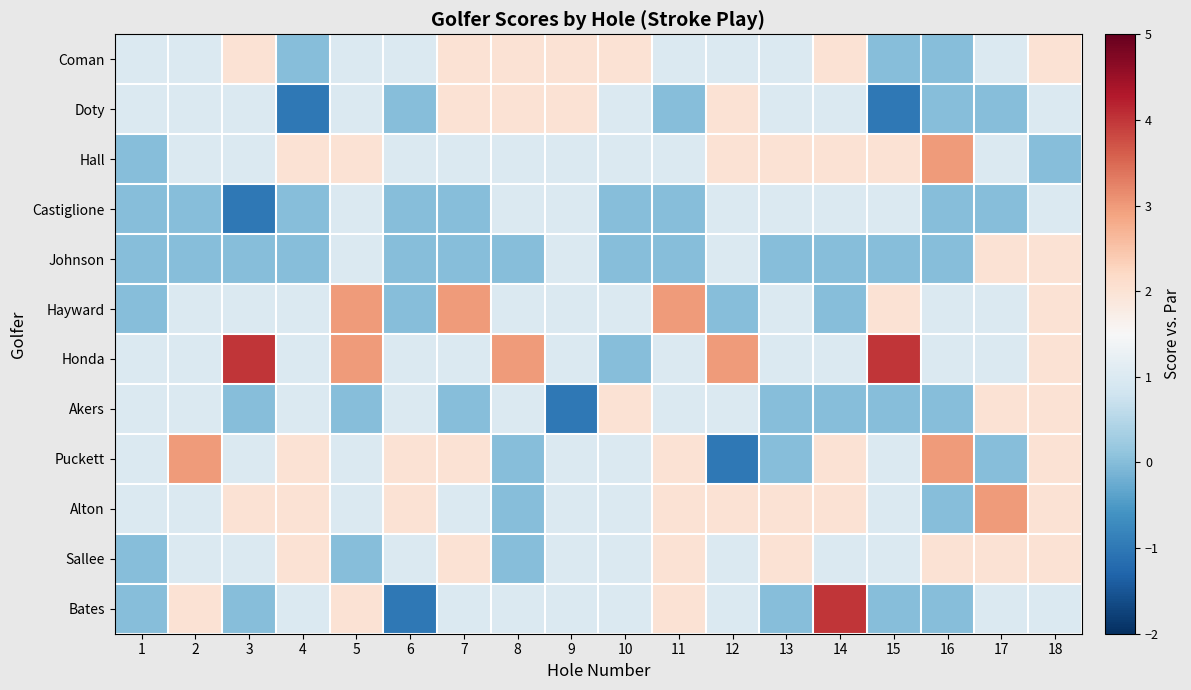

Reading right to left, list all the values displayed in this chart.

Coman: 18=2	17=1	16=0	15=0	14=2	13=1	12=1	11=1	10=2	9=2	8=2	7=2	6=1	5=1	4=0	3=2	2=1	1=1
Doty: 18=1	17=0	16=0	15=-1	14=1	13=1	12=2	11=0	10=1	9=2	8=2	7=2	6=0	5=1	4=-1	3=1	2=1	1=1
Hall: 18=0	17=1	16=3	15=2	14=2	13=2	12=2	11=1	10=1	9=1	8=1	7=1	6=1	5=2	4=2	3=1	2=1	1=0
Castiglione: 18=1	17=0	16=0	15=1	14=1	13=1	12=1	11=0	10=0	9=1	8=1	7=0	6=0	5=1	4=0	3=-1	2=0	1=0
Johnson: 18=2	17=2	16=0	15=0	14=0	13=0	12=1	11=0	10=0	9=1	8=0	7=0	6=0	5=1	4=0	3=0	2=0	1=0
Hayward: 18=2	17=1	16=1	15=2	14=0	13=1	12=0	11=3	10=1	9=1	8=1	7=3	6=0	5=3	4=1	3=1	2=1	1=0
Honda: 18=2	17=1	16=1	15=4	14=1	13=1	12=3	11=1	10=0	9=1	8=3	7=1	6=1	5=3	4=1	3=4	2=1	1=1
Akers: 18=2	17=2	16=0	15=0	14=0	13=0	12=1	11=1	10=2	9=-1	8=1	7=0	6=1	5=0	4=1	3=0	2=1	1=1
Puckett: 18=2	17=0	16=3	15=1	14=2	13=0	12=-1	11=2	10=1	9=1	8=0	7=2	6=2	5=1	4=2	3=1	2=3	1=1
Alton: 18=2	17=3	16=0	15=1	14=2	13=2	12=2	11=2	10=1	9=1	8=0	7=1	6=2	5=1	4=2	3=2	2=1	1=1
Sallee: 18=2	17=2	16=2	15=1	14=1	13=2	12=1	11=2	10=1	9=1	8=0	7=2	6=1	5=0	4=2	3=1	2=1	1=0
Bates: 18=1	17=1	16=0	15=0	14=4	13=0	12=1	11=2	10=1	9=1	8=1	7=1	6=-1	5=2	4=1	3=0	2=2	1=0